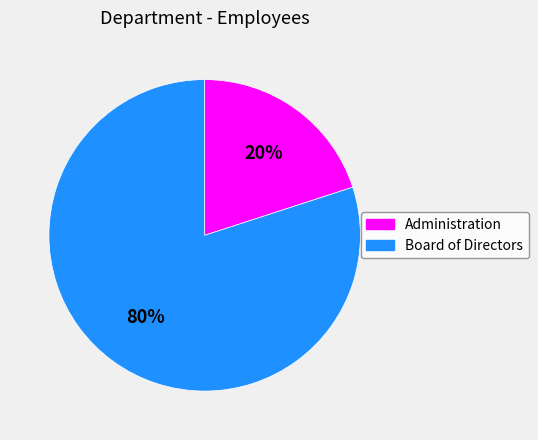

Count the number of slices in the pie.

2